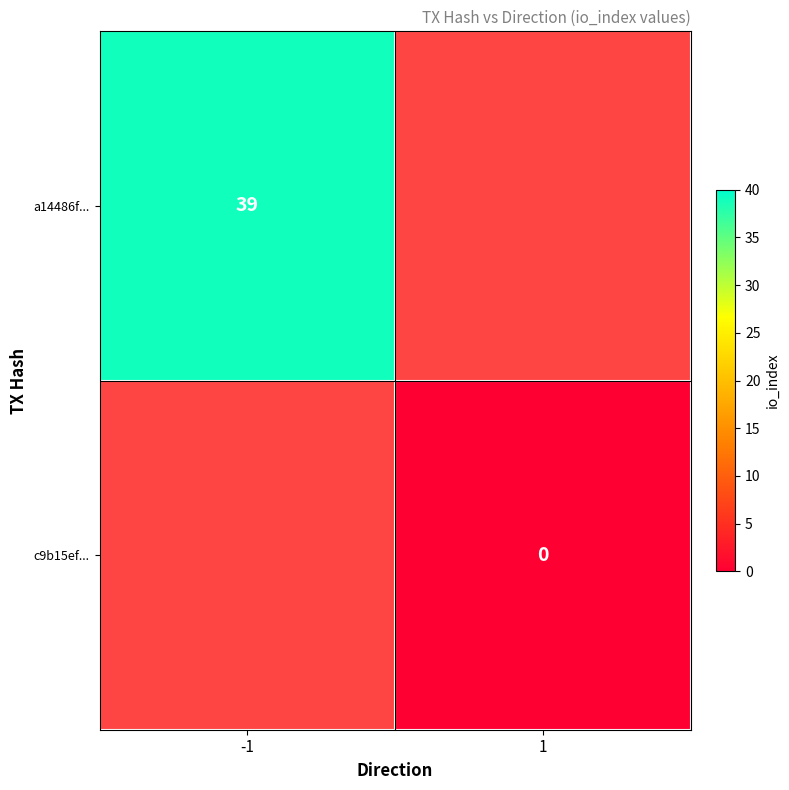

At how many categories does at least one series exceed 2?

1